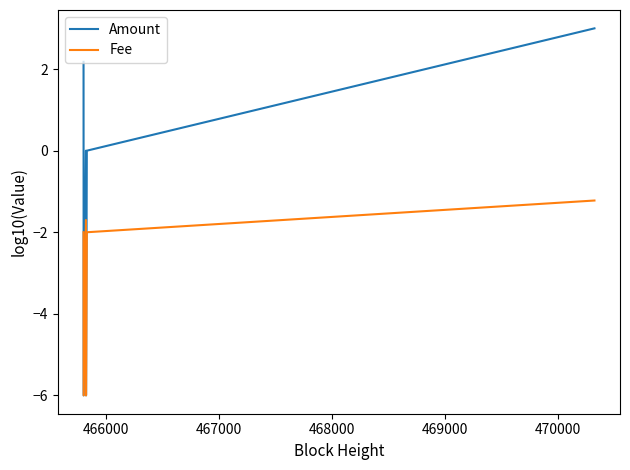

Reading left to right, transcribe all the data shown in this chart.

Amount: 2.2	-6.0	0.0	-6.0	-6.0	0.0	3.0
Fee: -2.0	-6.0	-1.7	-6.0	-6.0	-2.0	-1.2